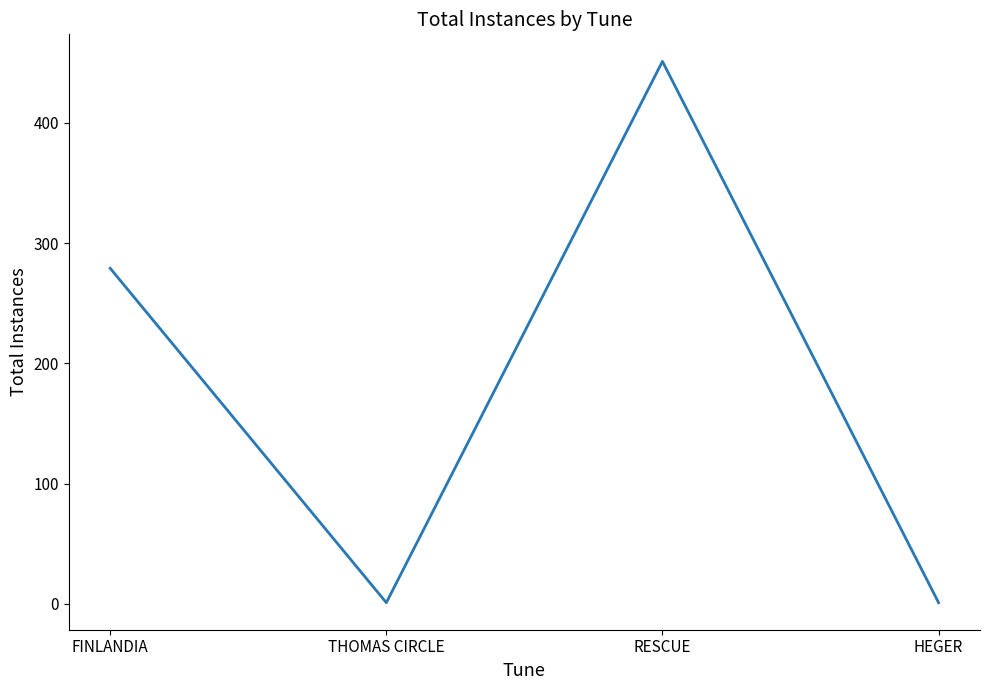

The chart shows a value of 451 at RESCUE. True or false?

True